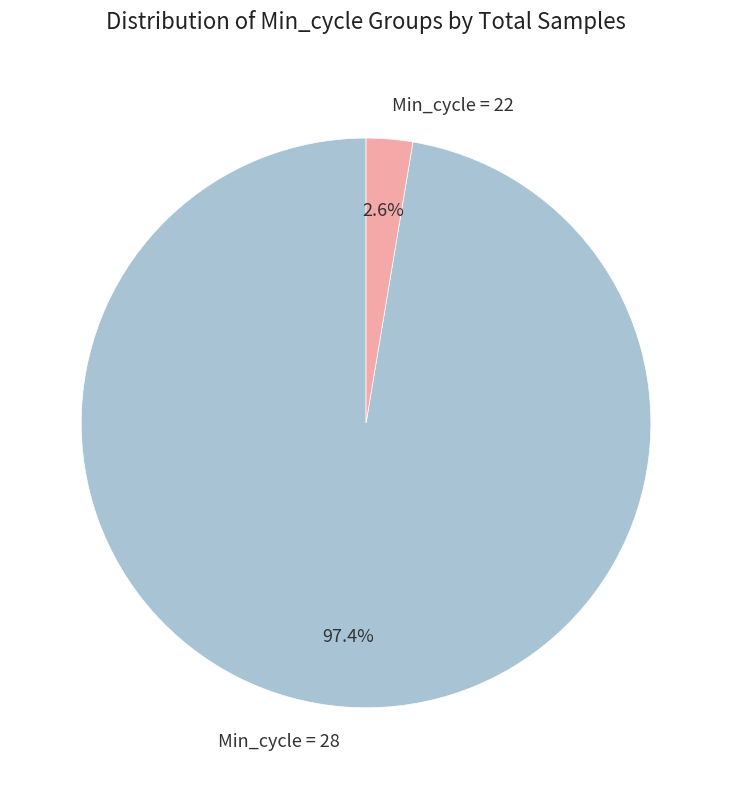

How many slices are in this pie chart?

2